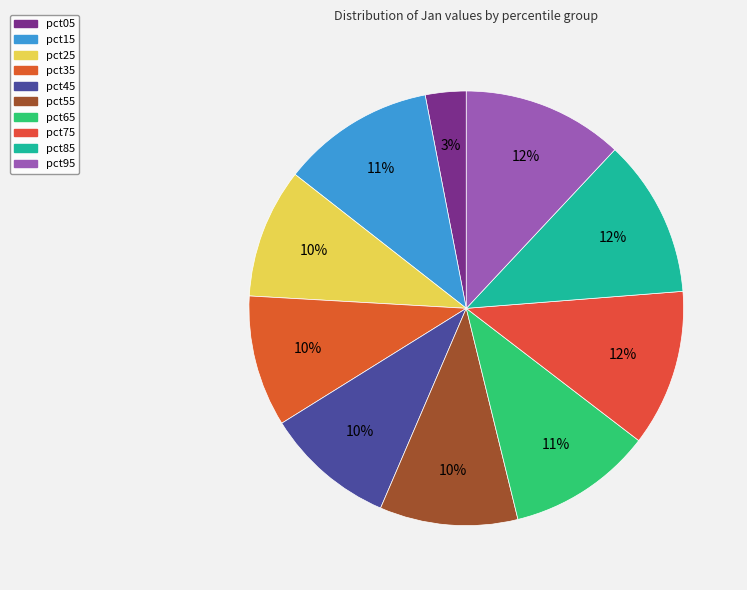

To the nearest percent, what percentage of the pie is pct95?

12%